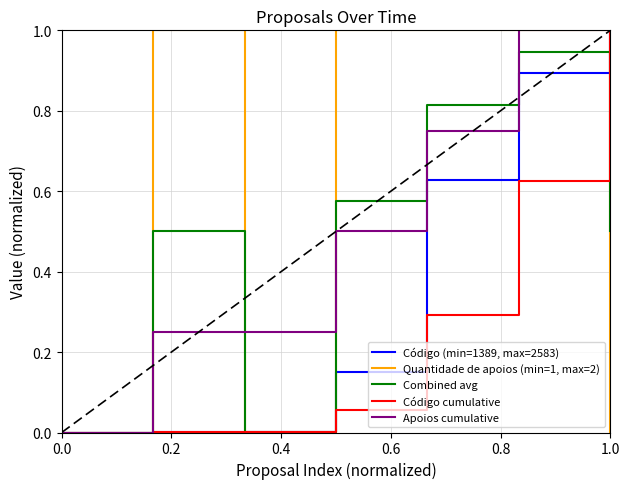

True or false: Apoios cumulative and Quantidade de apoios (min=1, max=2) intersect in this chart.

True